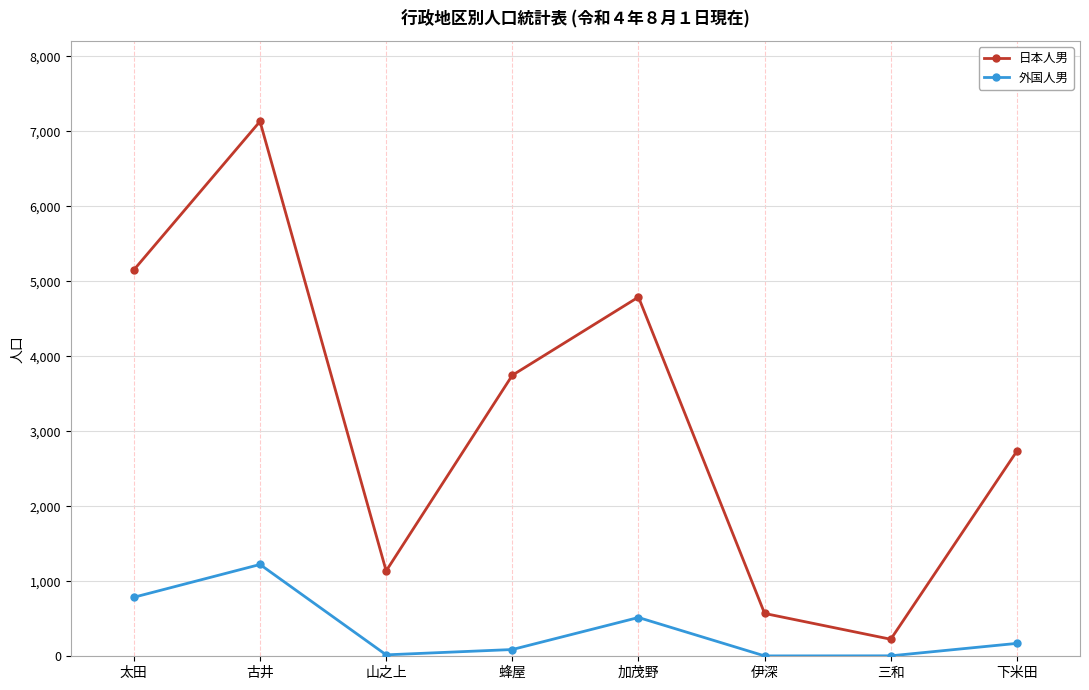

What is the difference between the second highest and minimum values in the 日本人男 series?

4925